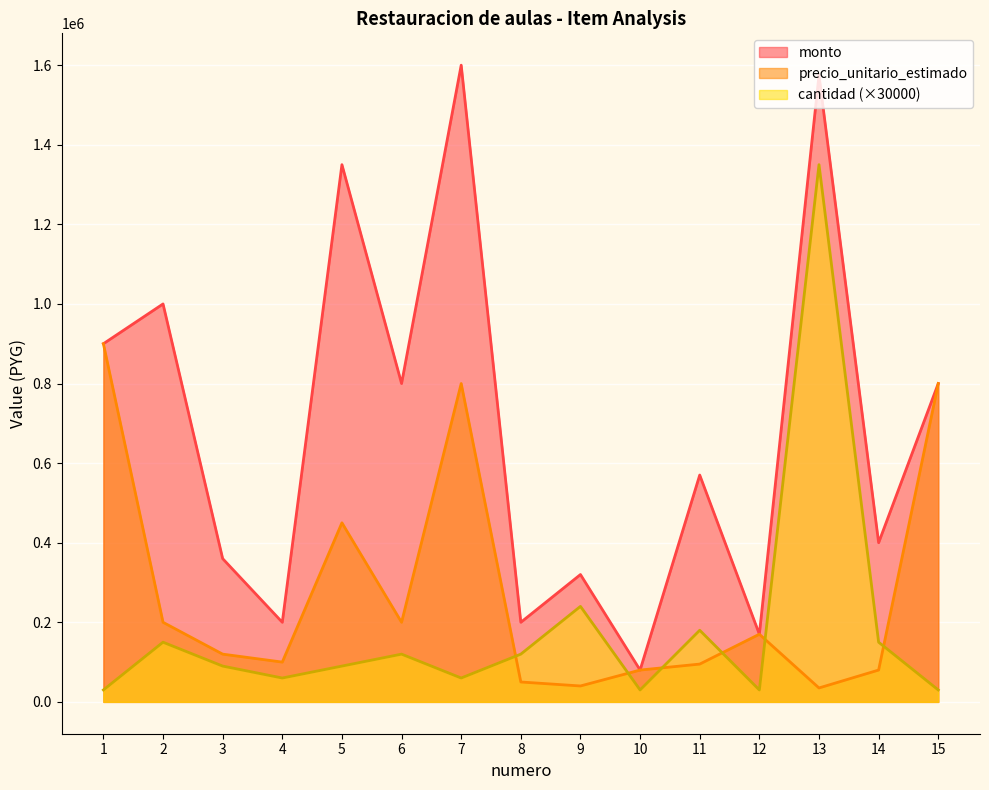

What is the difference between the highest and lowest values at 14?

320000